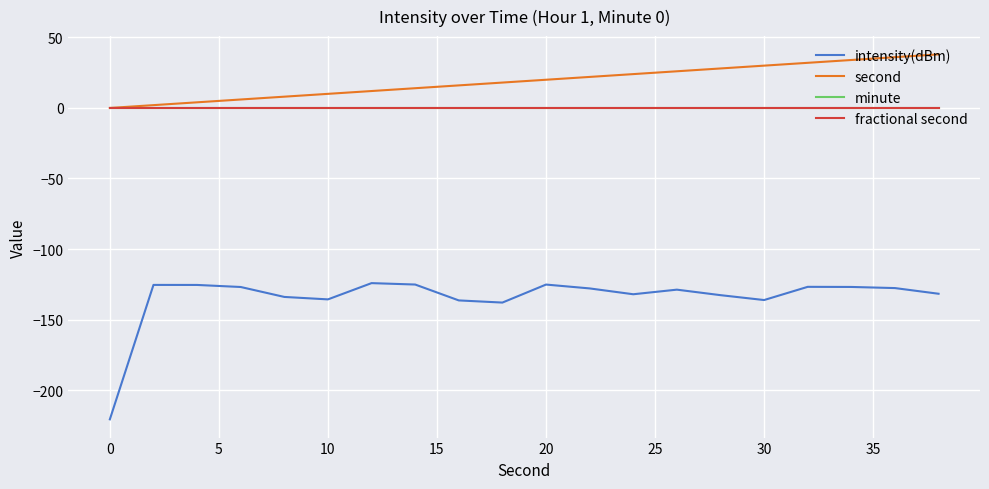

Does the chart display data point markers on the line(s)?

No